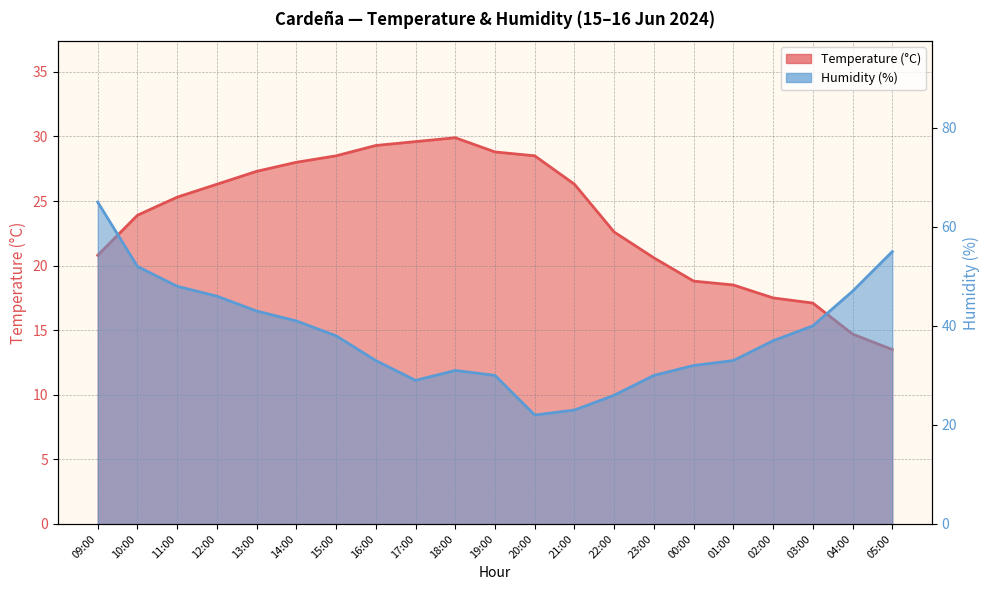

Count the number of data series in this chart.

2